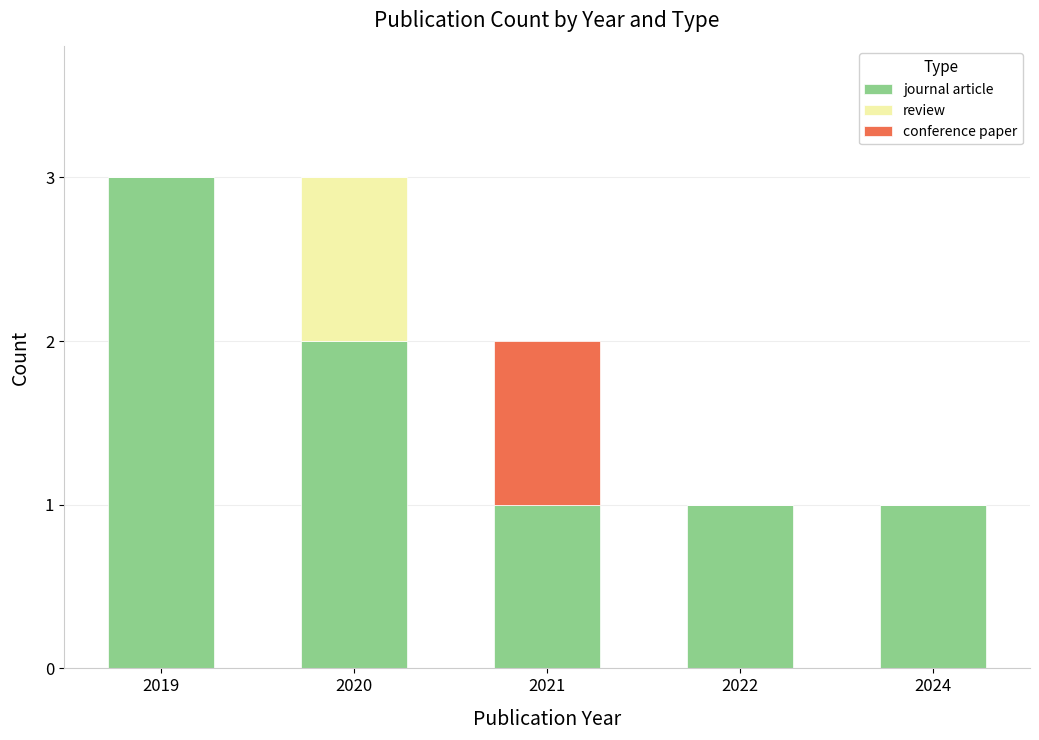

How many series are shown in this chart?

3